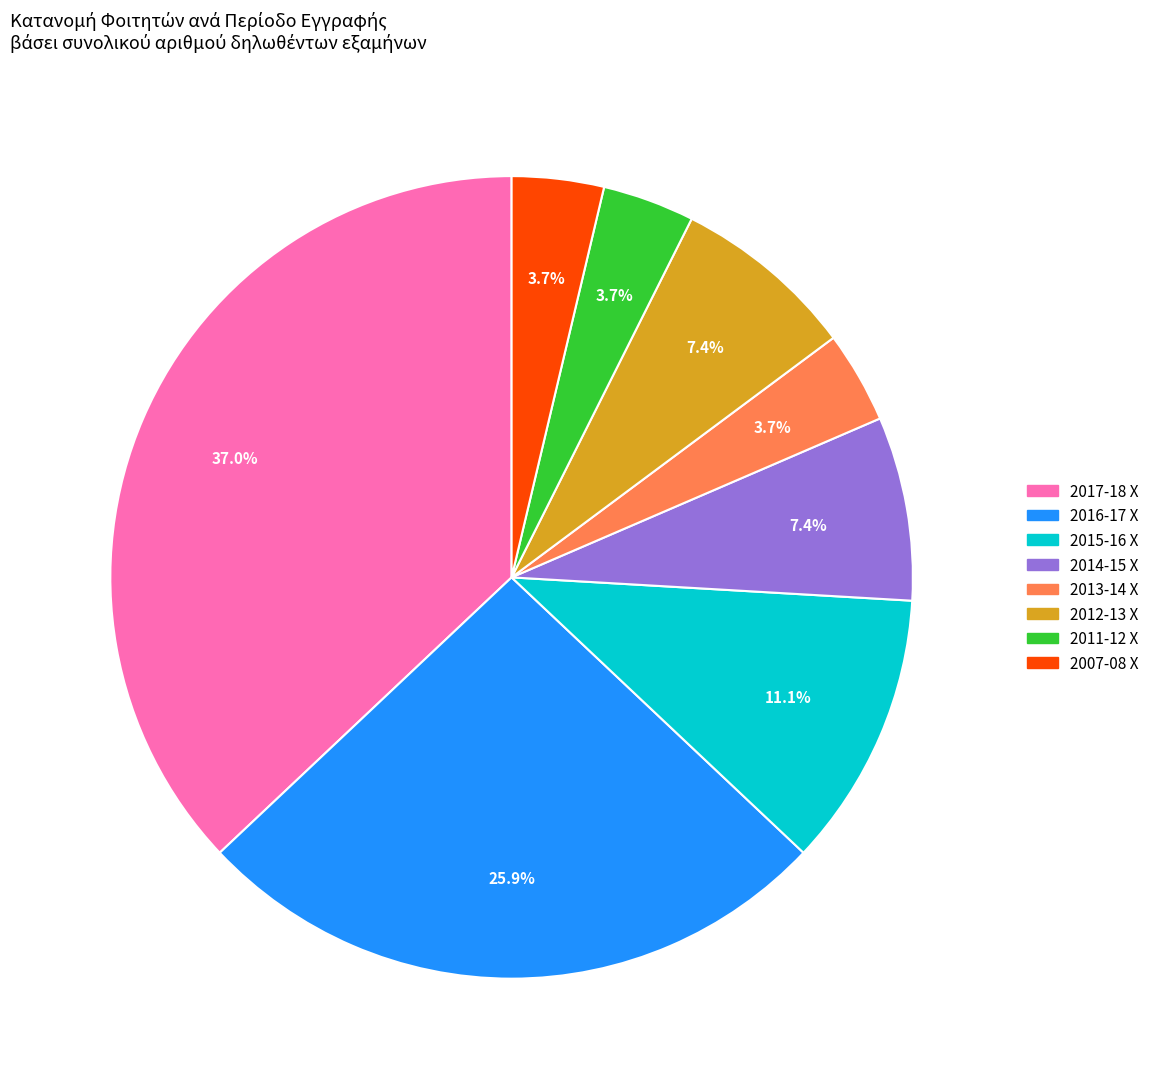

Is 2016-17 Χ the majority of the pie?

No